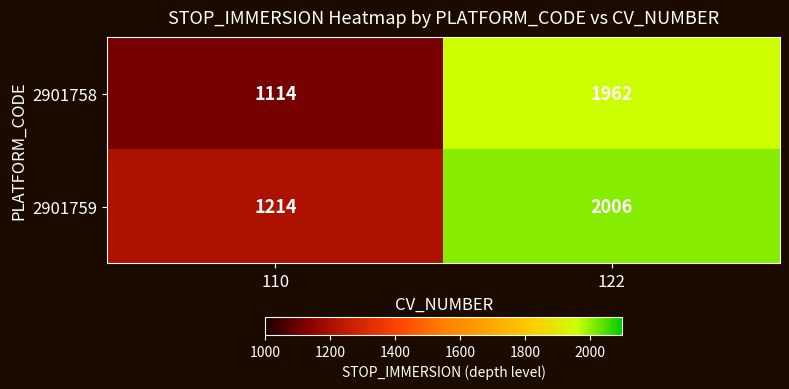

At how many categories does at least one series exceed 1854?

1